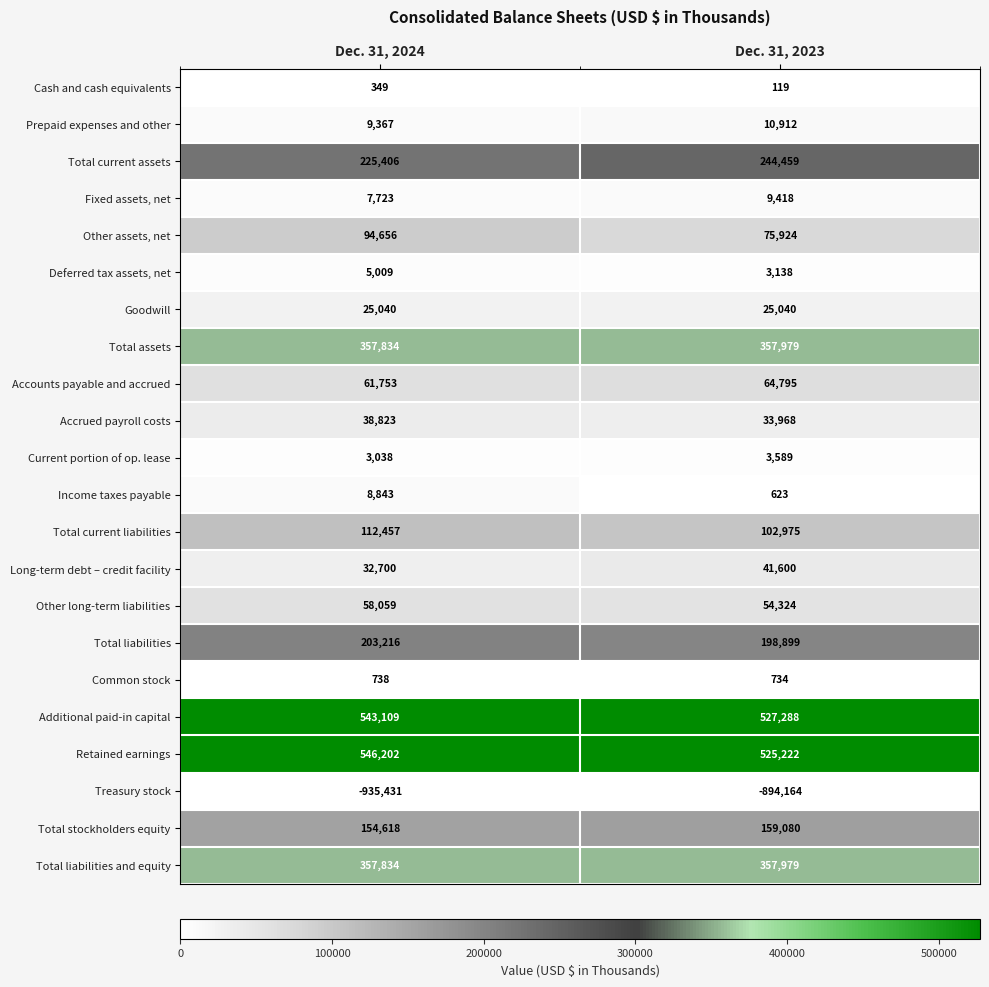

What is the average value of the Total stockholders equity series?

156849